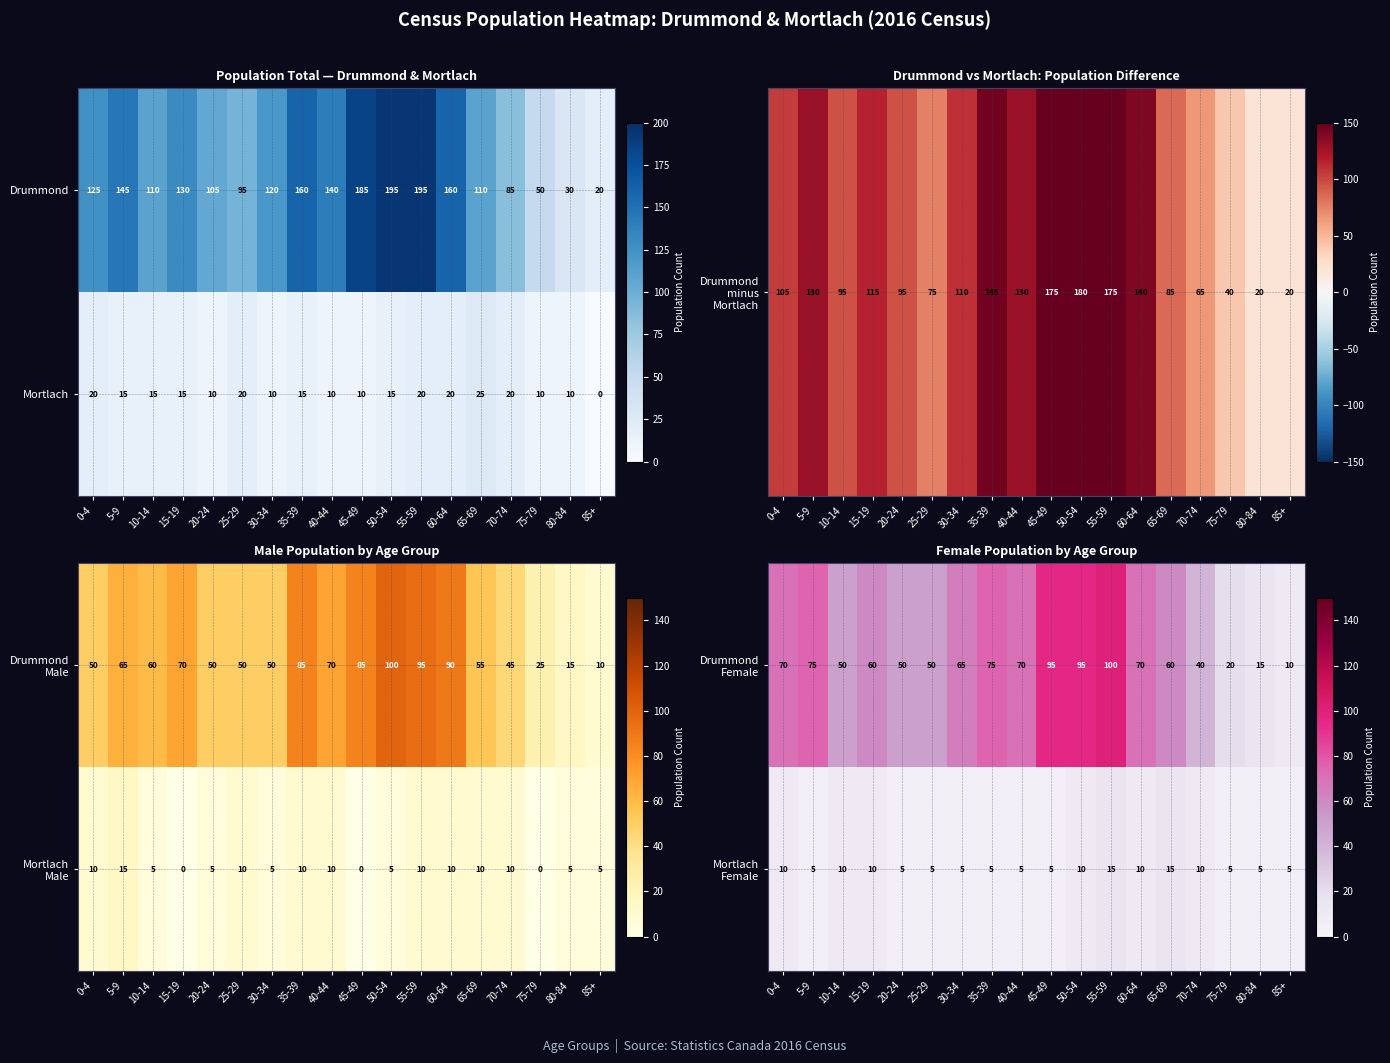

What is the sum of the Mortlach values at 0-4 and 80-84?

30